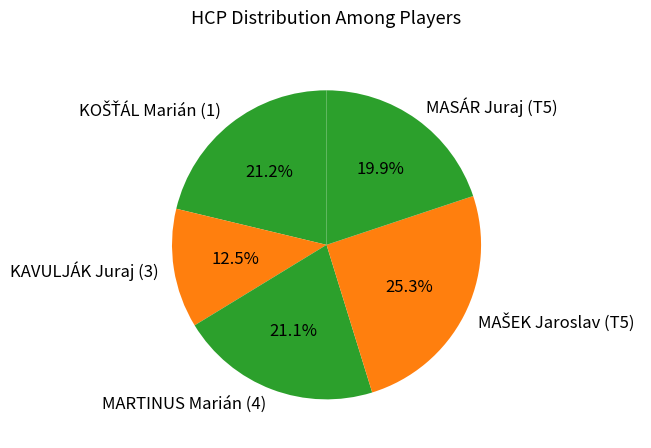

Between KAVULJÁK Juraj (3) and MASÁR Juraj (T5), which is larger?

MASÁR Juraj (T5)